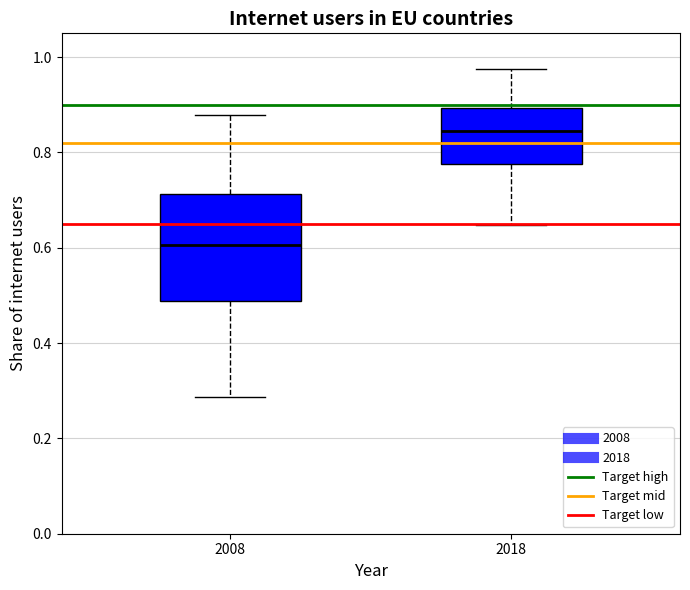

Reading left to right, read every box against the y-axis: the position of its median line, the range the box covers, and the ends of its whiskers. The values are not printed on the chart, so give them approximately, as read against the axis.

2008: median 0.60, box 0.48 to 0.72, whiskers 0.28 to 0.88
2018: median 0.84, box 0.78 to 0.90, whiskers 0.64 to 0.98